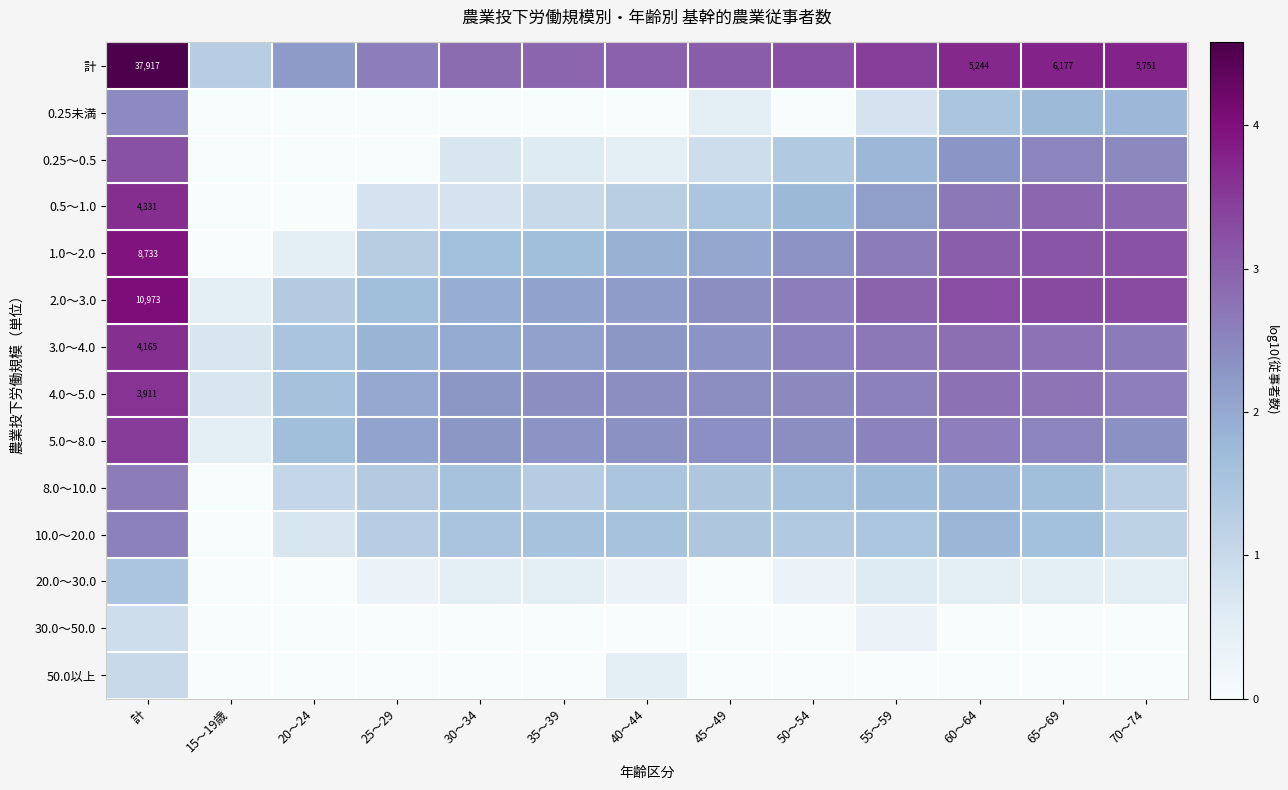

How many categories are shown in the chart?

13